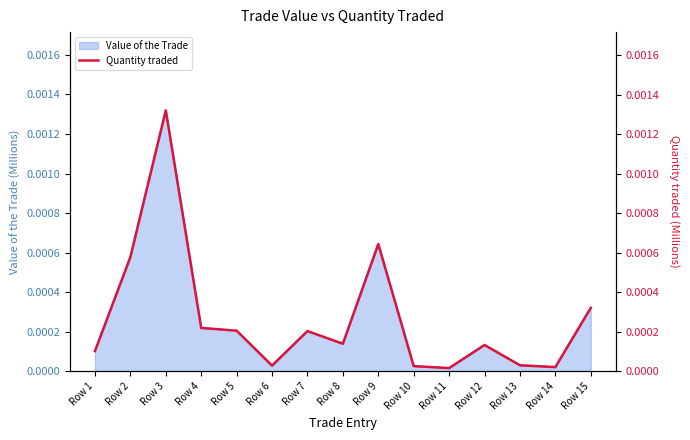

Between Row 2 and Row 15, which is larger?

Row 2